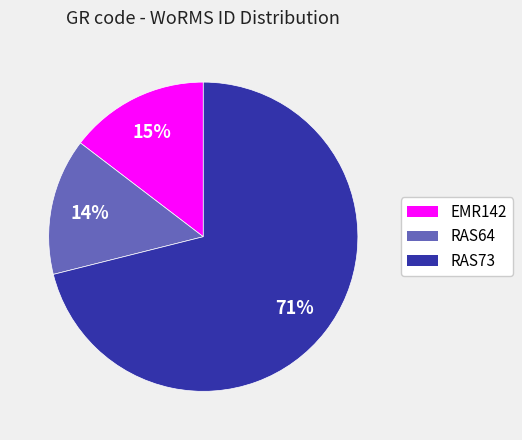

Count the number of slices in the pie.

3